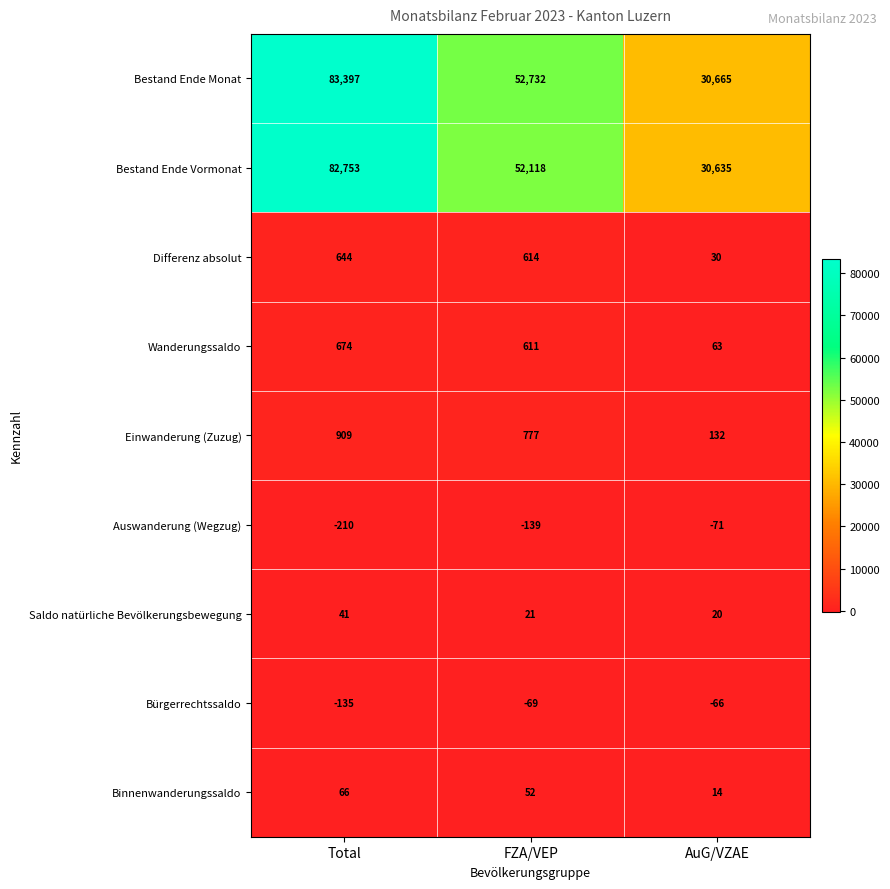

How many Bestand Ende Monat values are between 30665 and 83397?

3